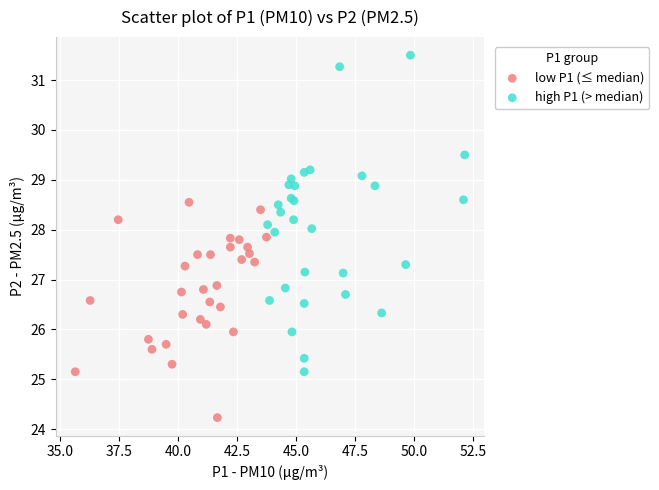

What are all the series names shown in the legend?

low P1 (≤ median), high P1 (> median)